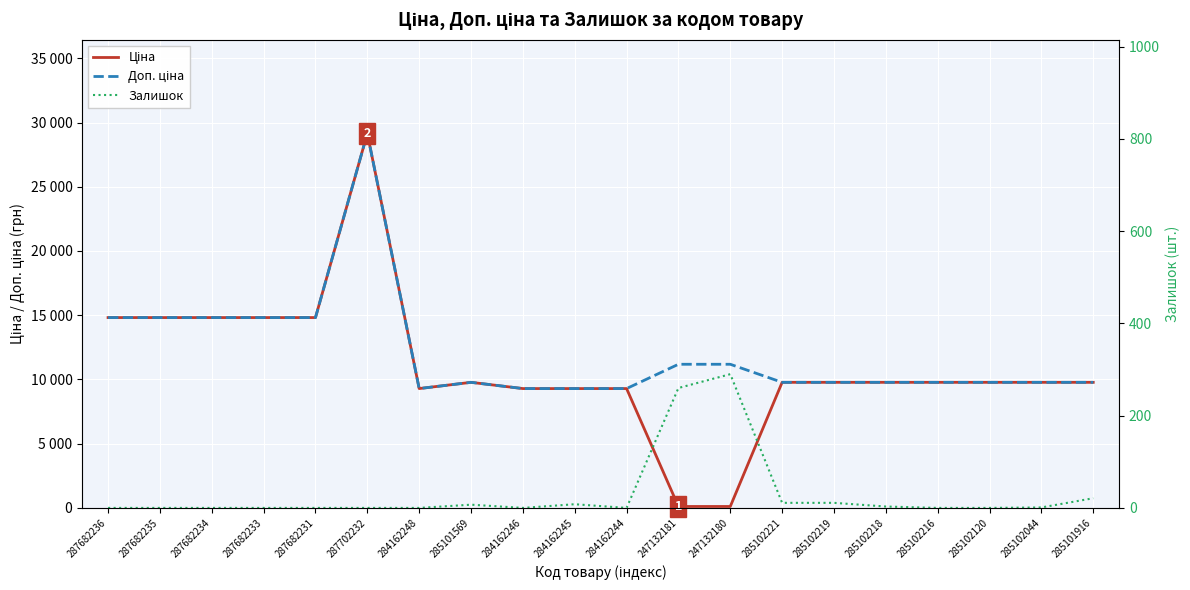

Reading right to left, transcribe all the data shown in this chart.

Ціна: 9775.5	9775.5	9775.5	9775.5	9775.5	9775.5	9775.5	111.8	111.8	9290.5	9290.5	9290.5	9775.5	9290.5	29152.3	14817.6	14817.6	14817.6	14817.6	14817.6
Доп. ціна: 9775.5	9775.5	9775.5	9775.5	9775.5	9775.5	9775.5	11182.0	11182.0	9290.5	9290.5	9290.5	9775.5	9290.5	29152.3	14817.6	14817.6	14817.6	14817.6	14817.6
Залишок: 21.0	1.0	0.0	0.0	3.0	11.0	11.0	290.0	260.0	0.0	8.0	0.0	7.0	0.0	0.0	0.0	0.0	0.0	0.0	0.0